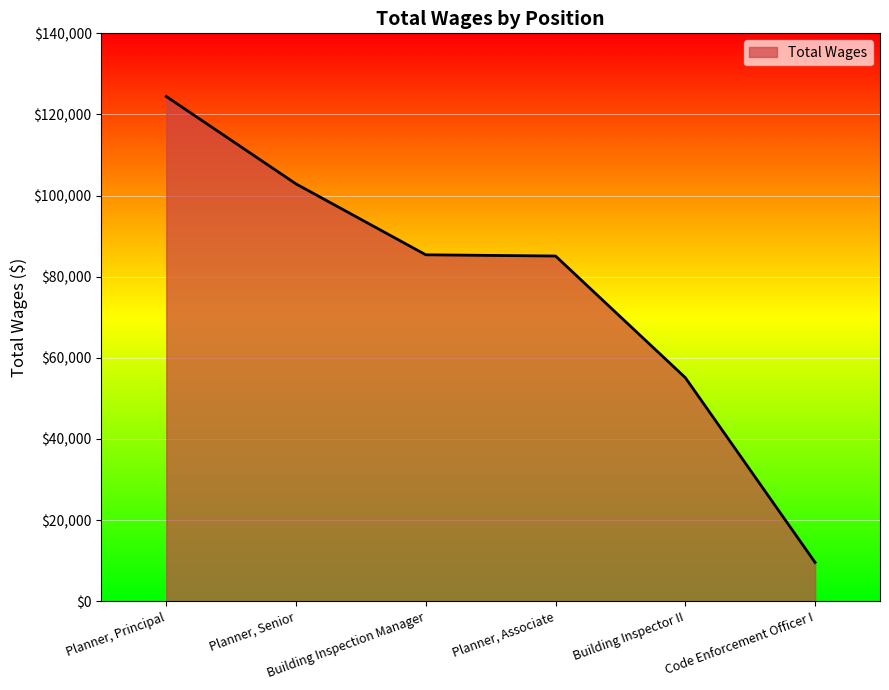

Which label corresponds to the smallest value in the chart?

Code Enforcement Officer I